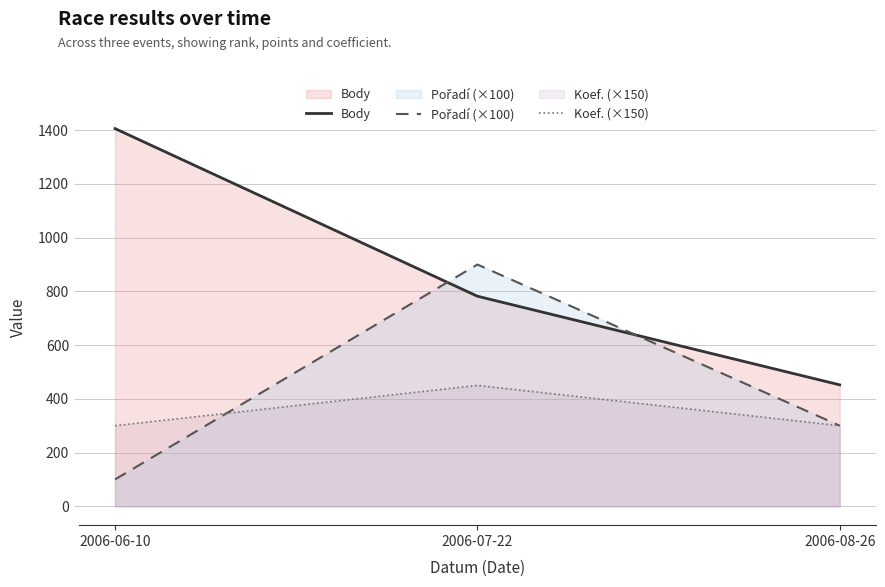

Reading left to right, what are all the values shown in this chart?

Body: 1406	782	452
Pořadí (×100): 100	900	300
Koef. (×150): 300	450	300